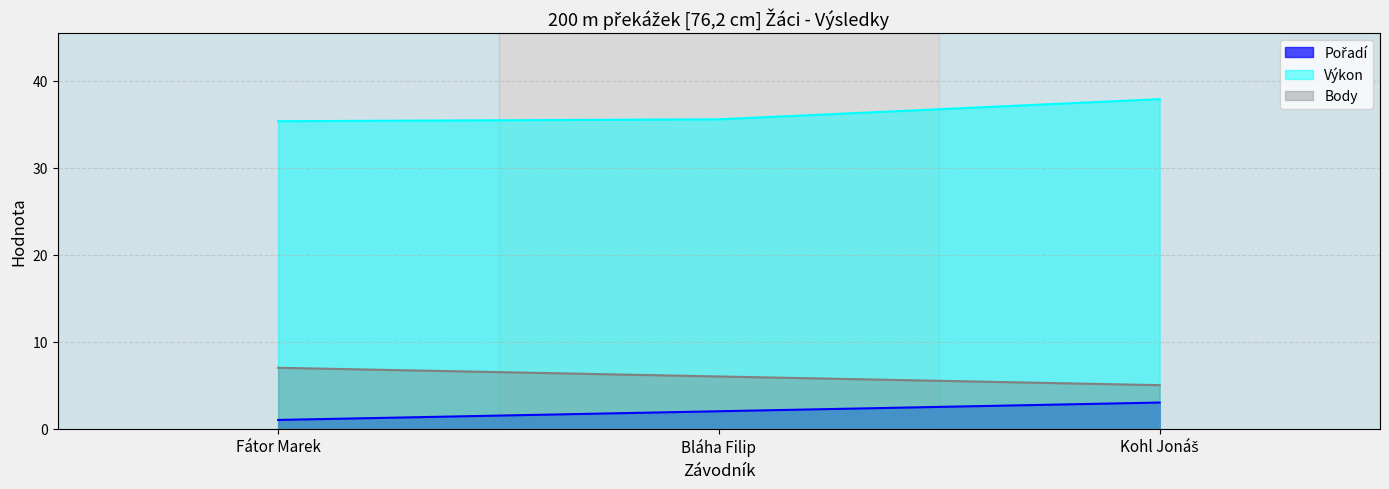

What is the difference between the maximum and minimum values in the Pořadí series?

2.0